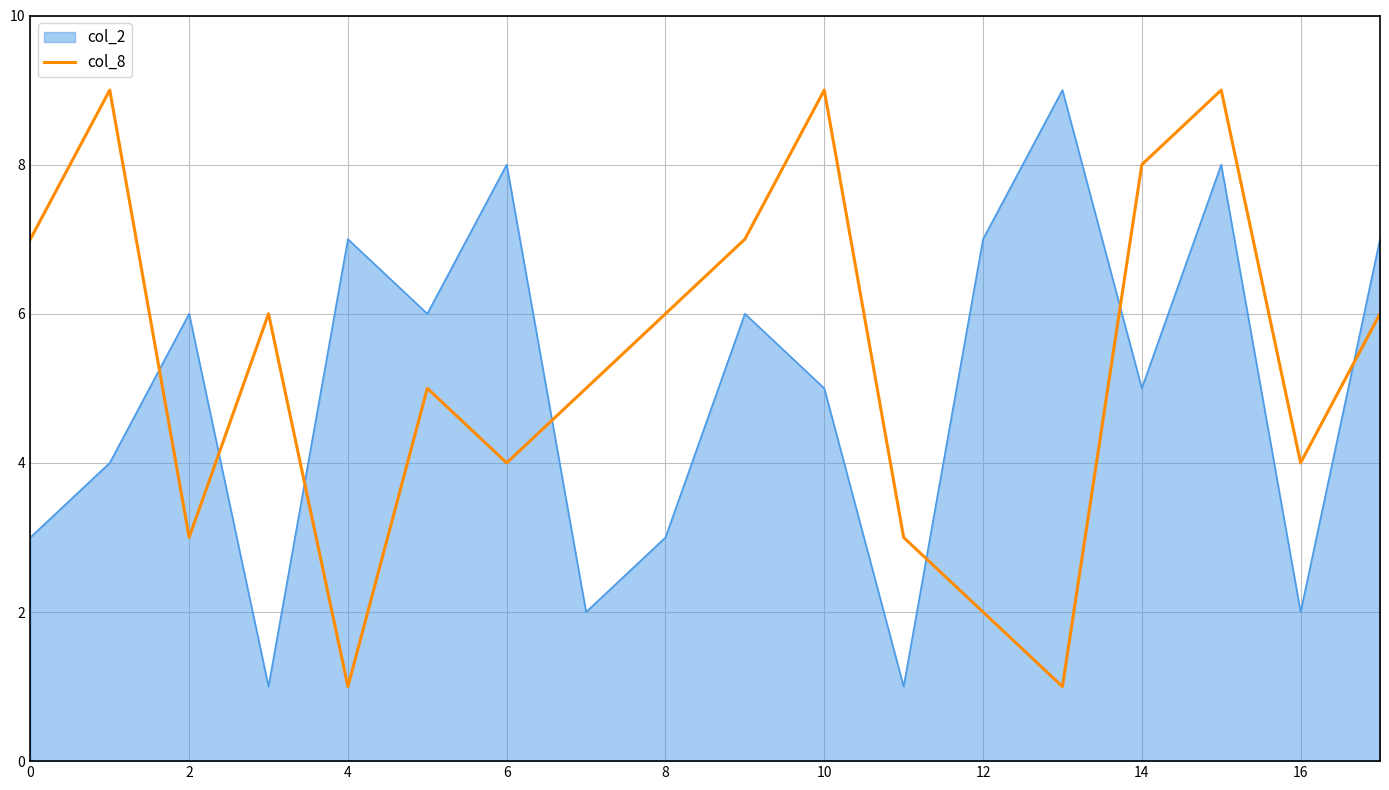

After their last crossing, which series has the higher values: col_2 or col_8?

col_2